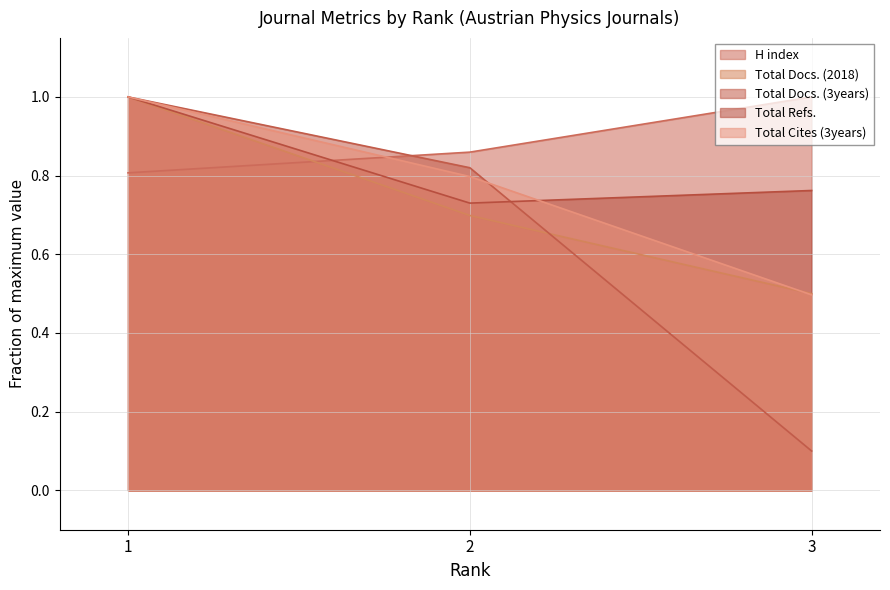

What is the value of the Total Cites (3years) point at the 1st from the left?

1.0